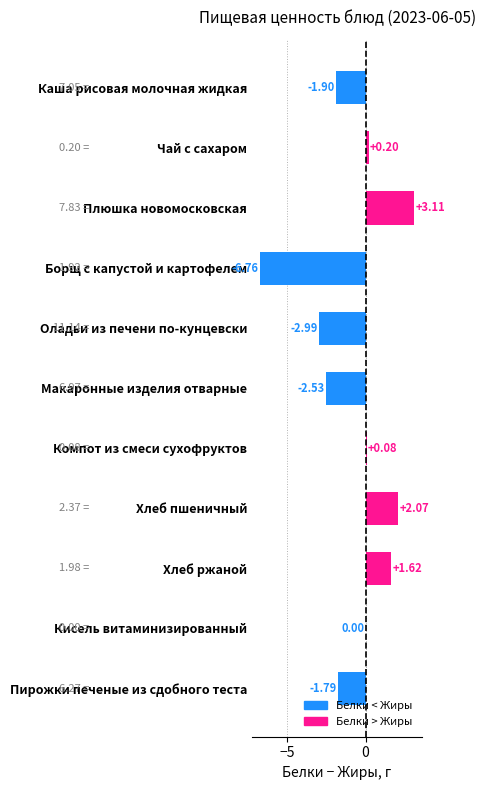

Between Кисель витаминизированный and Хлеб пшеничный, which is larger?

Хлеб пшеничный